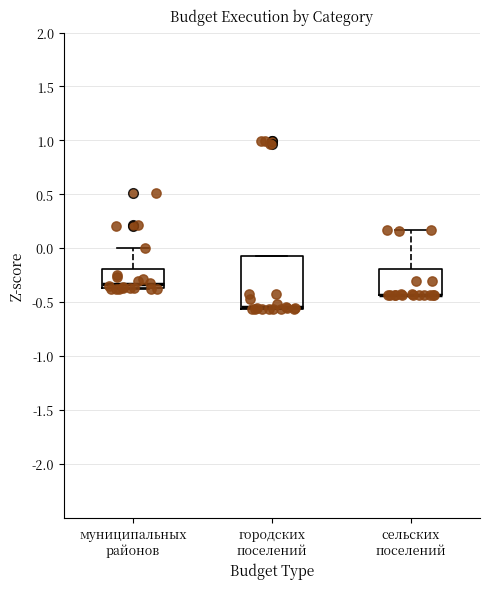

Comparing the boxes themselves (not the whiskers), which one is the tallest?

городских поселений